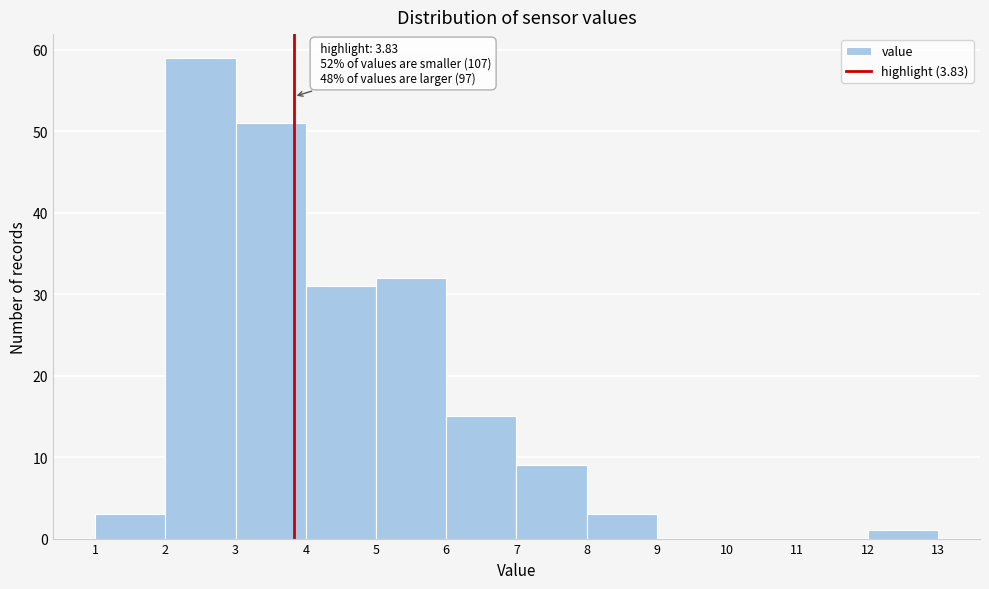

Over which range of the x-axis is the bar tallest?

2 to 3